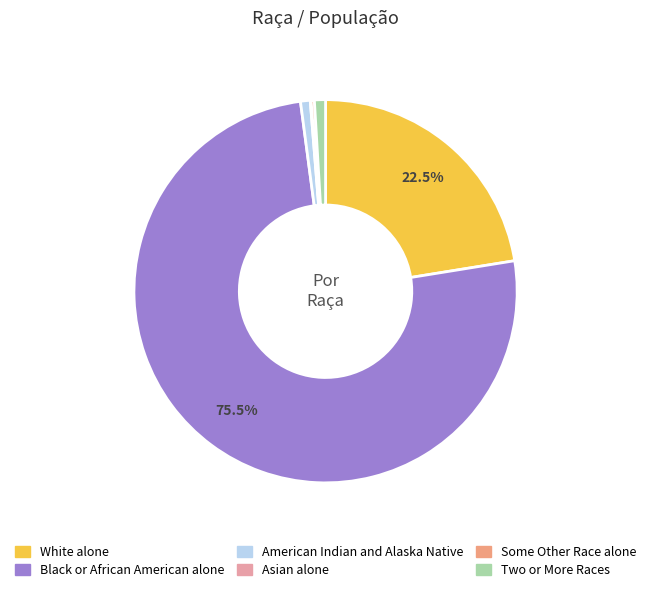

Which slice is the largest?

Black or African American alone